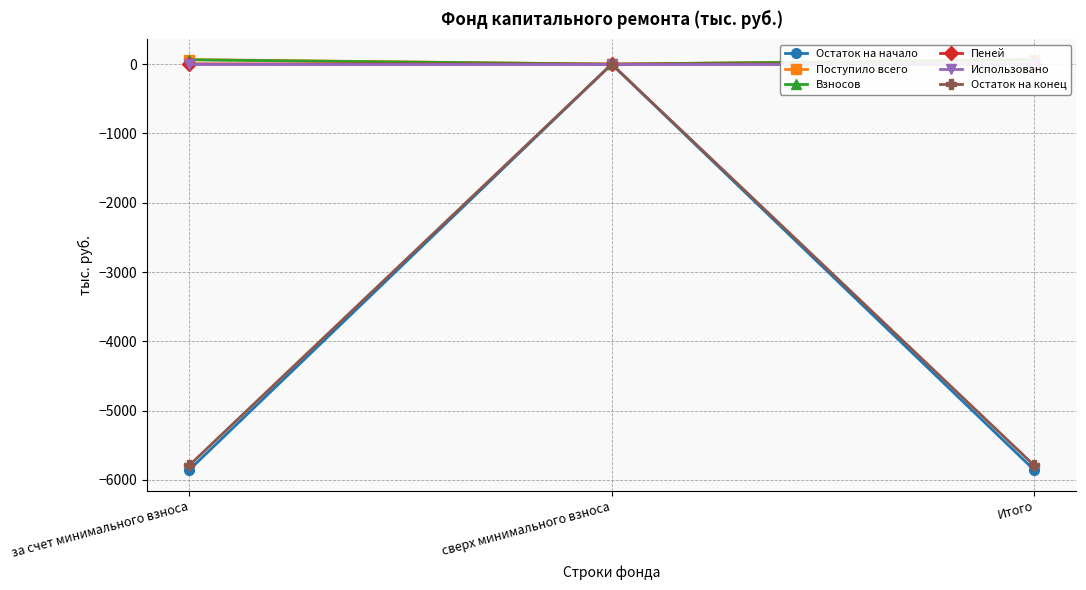

What is the label of the 2nd point from the right?

сверх минимального взноса